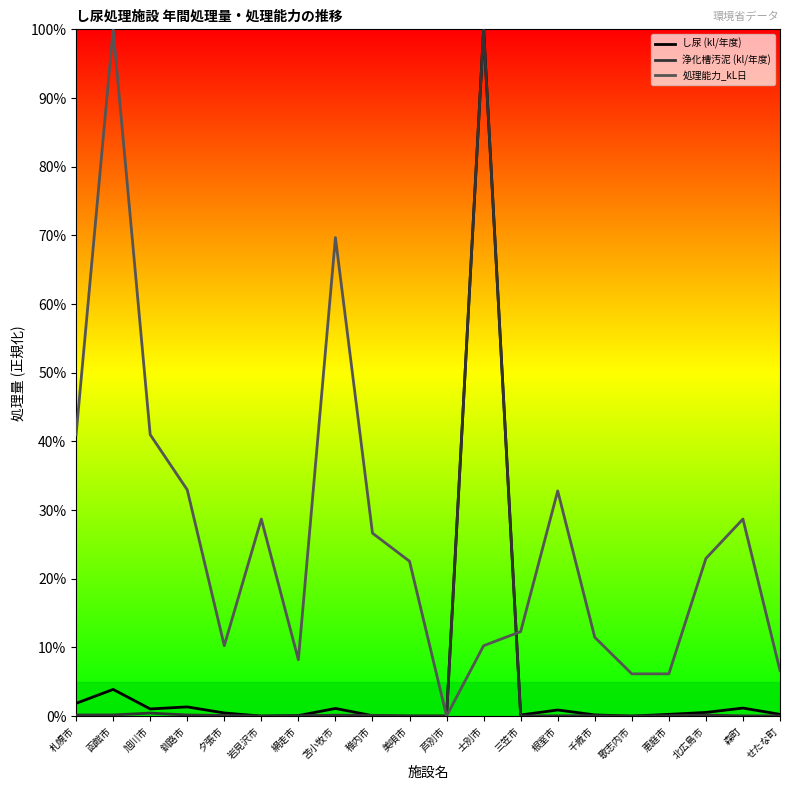

What is the maximum value for 処理能力_kL日?

1.0